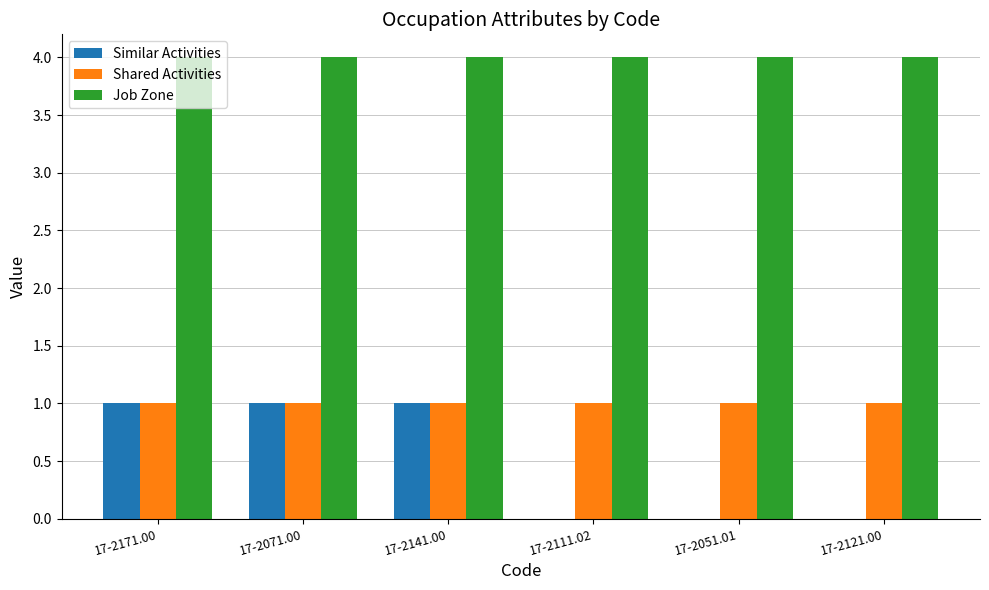

Which series has the largest total across all categories?

Job Zone